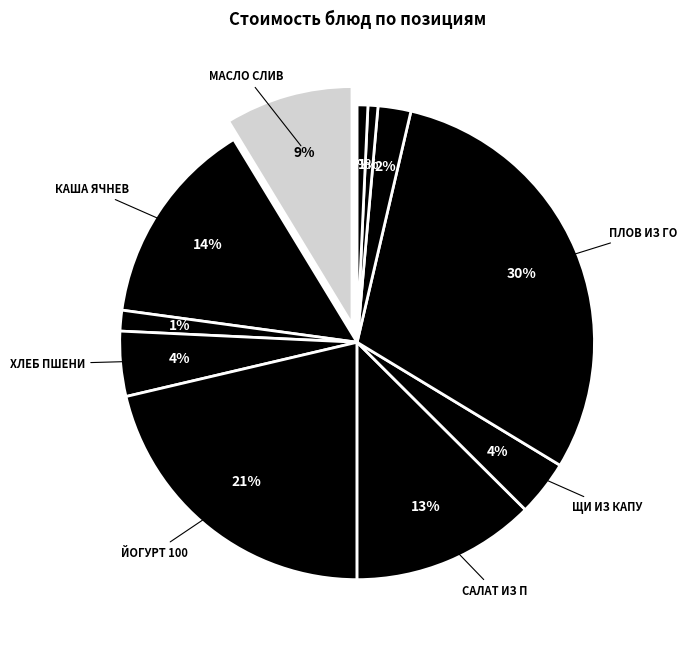

The ХЛЕБ РЖАНОЙ (30г) slice represents 14% of the pie. True or false?

False